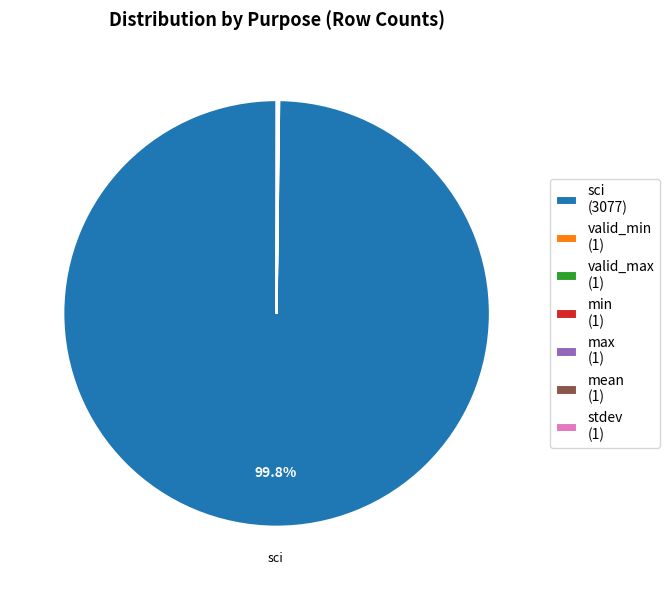

Which category has the biggest portion of the pie?

sci (3077)